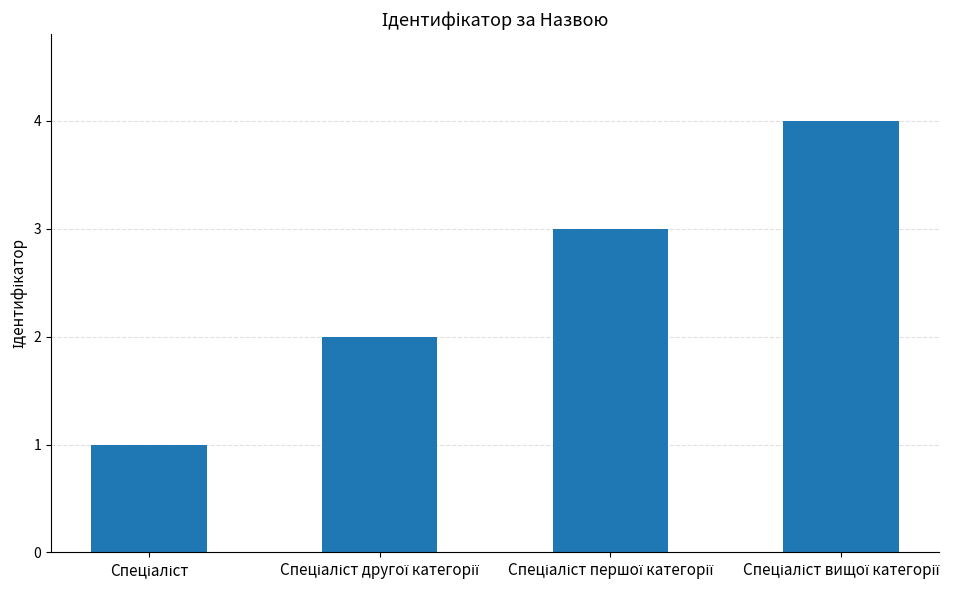

What is the greatest value displayed?

4